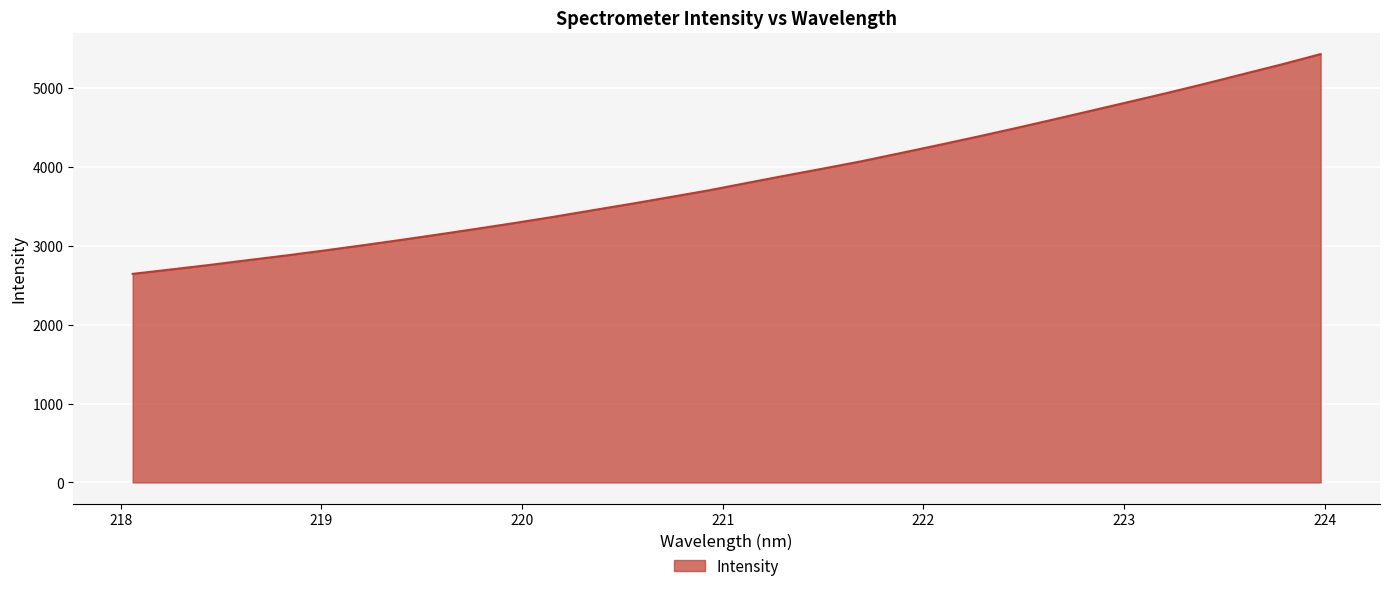

What is the smallest value displayed?

2644.3